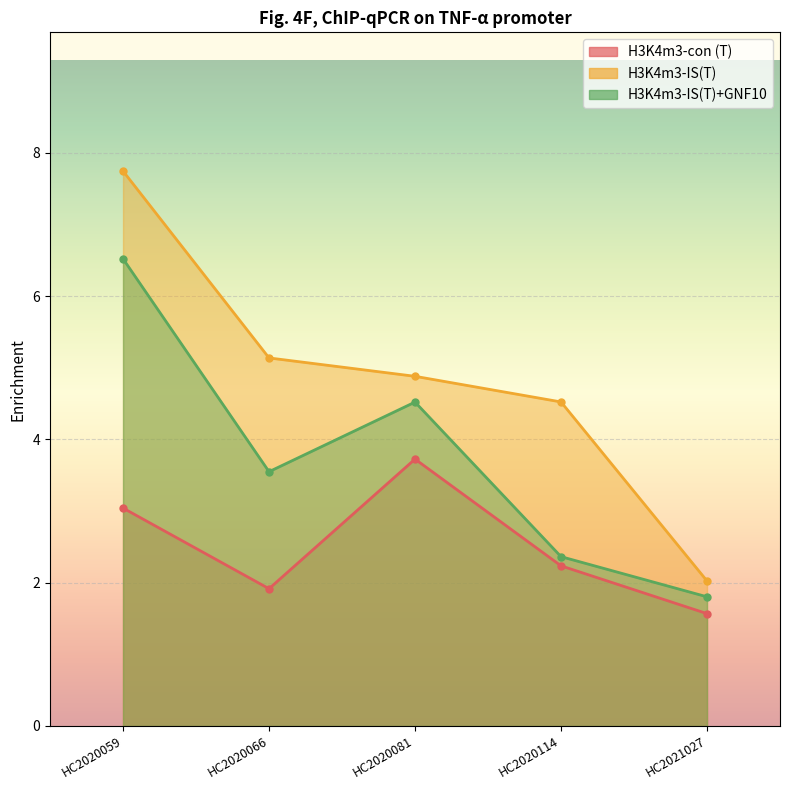

True or false: H3K4m3-IS(T) has a value of 7.7 at HC2020059.

True